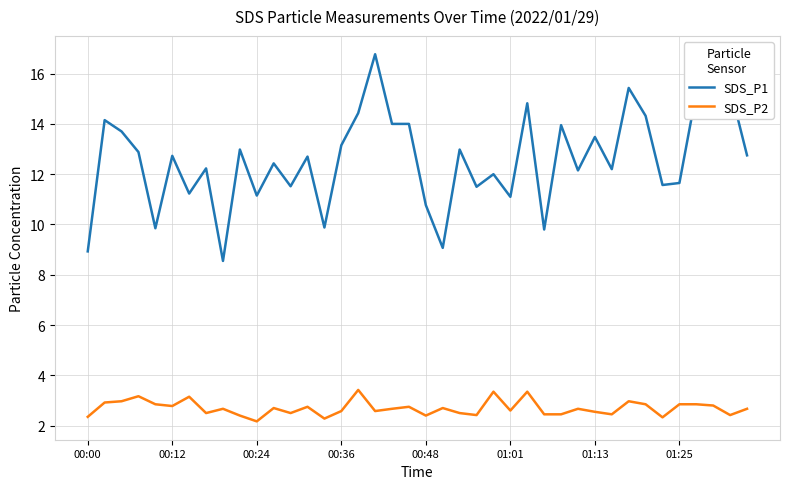

Which series has the largest total across all categories?

SDS_P1